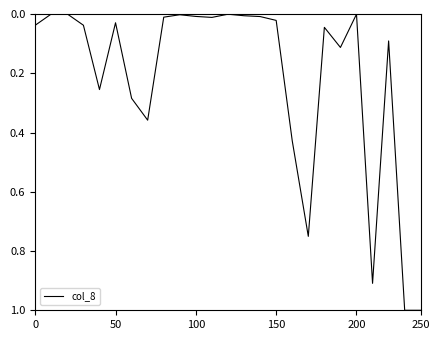

What is the difference between the maximum and minimum values?

1.0